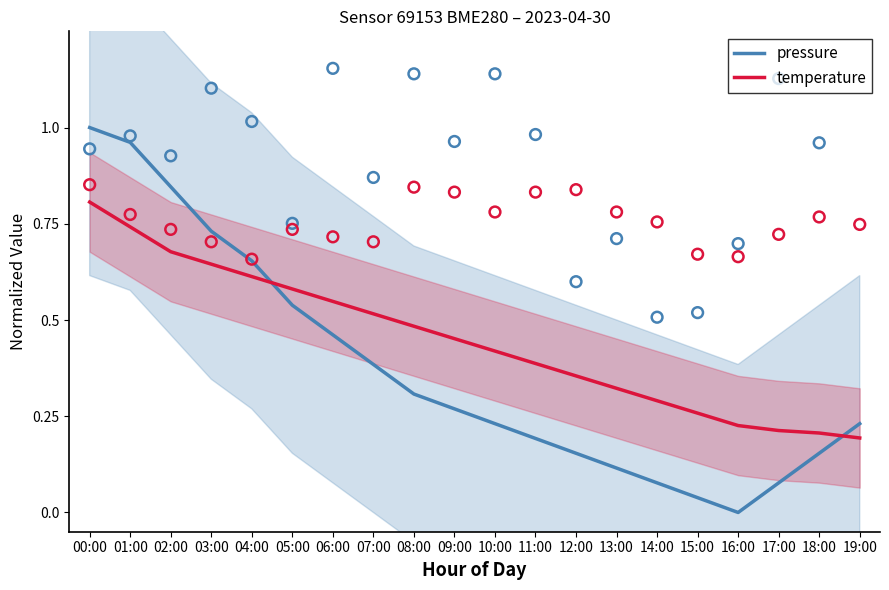

At which category is the sum across all series the highest?

00:00